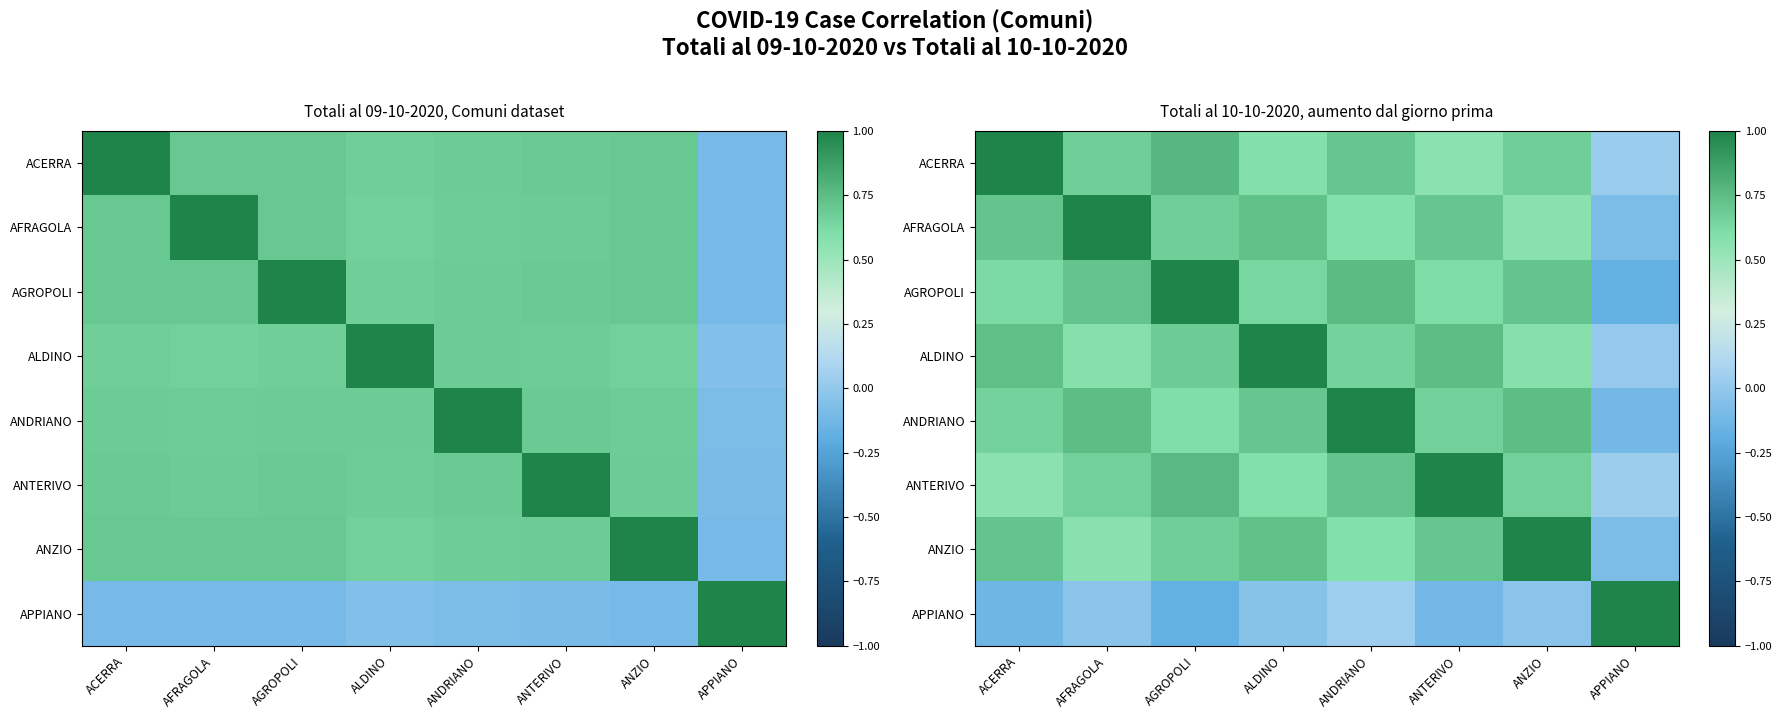

At how many categories does at least one series exceed 0?

8